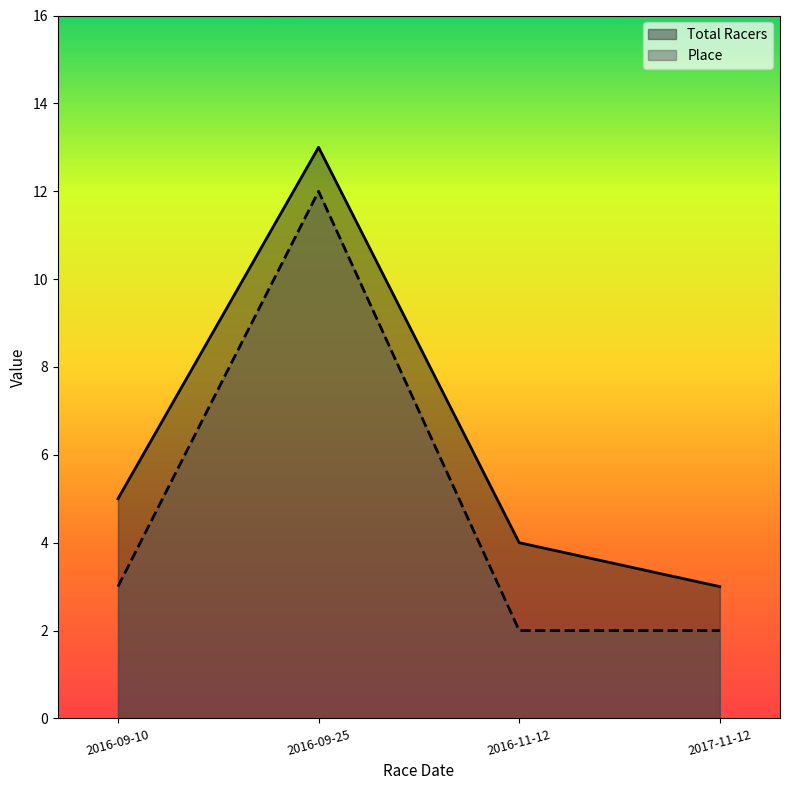

At which category is the sum across all series the highest?

2016-09-25